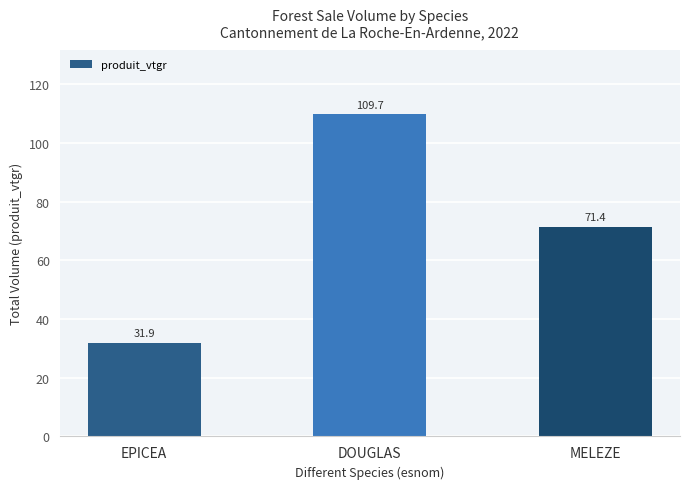

What position from the left is EPICEA?

1